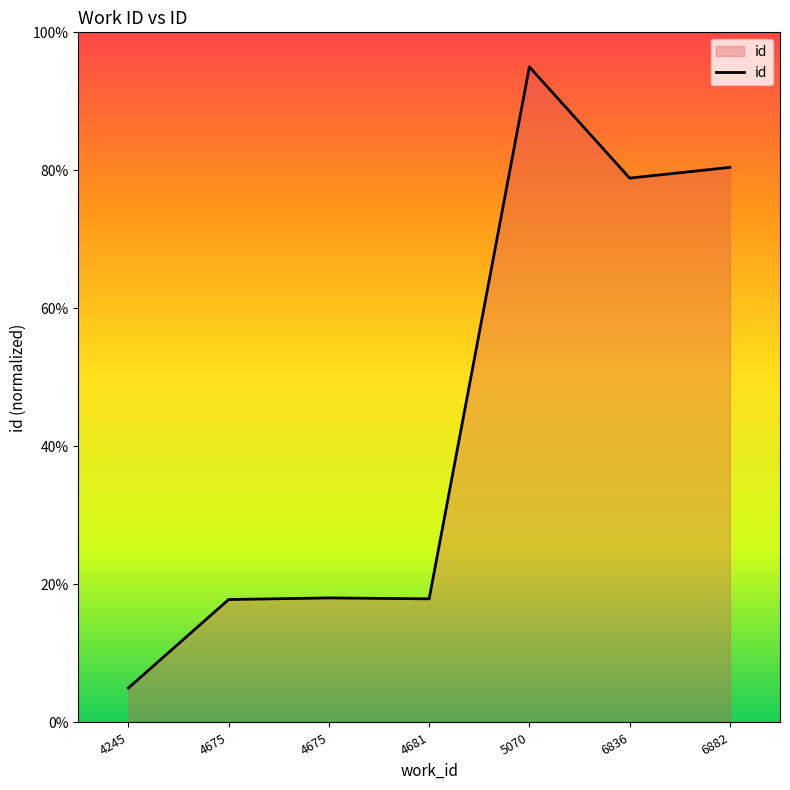

Count the number of categories in the chart.

7